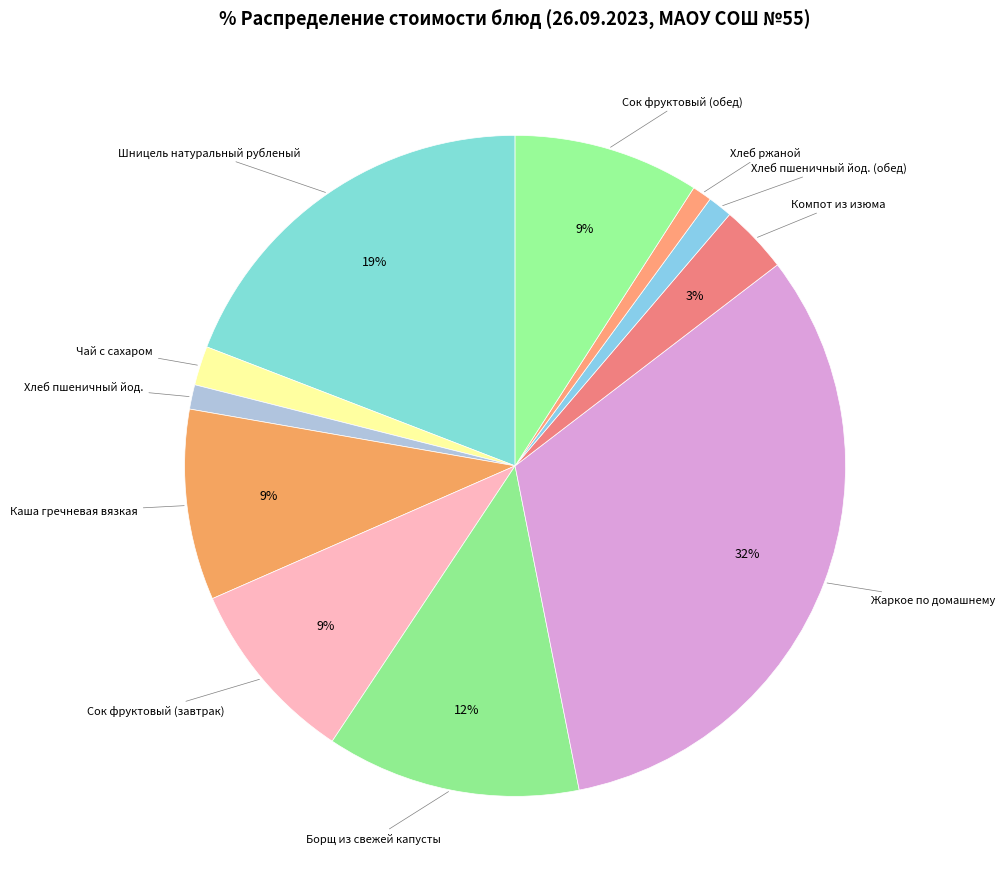

What is the largest slice in the pie chart?

Жаркое по домашнему